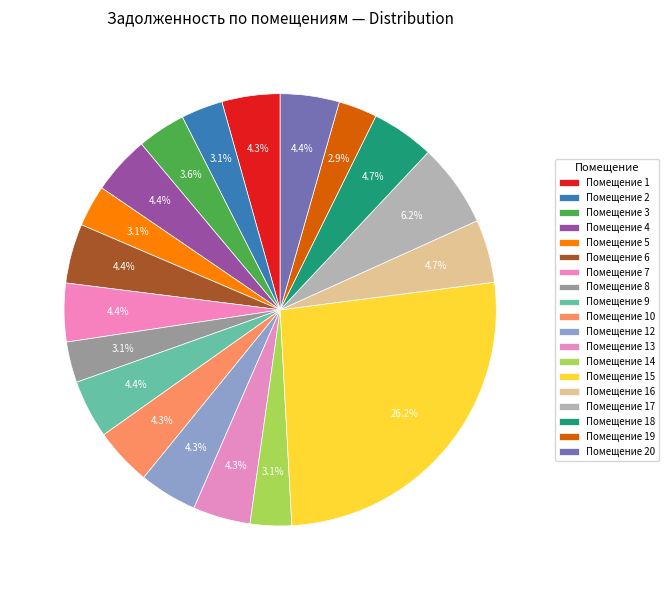

What is the largest slice in the pie chart?

15